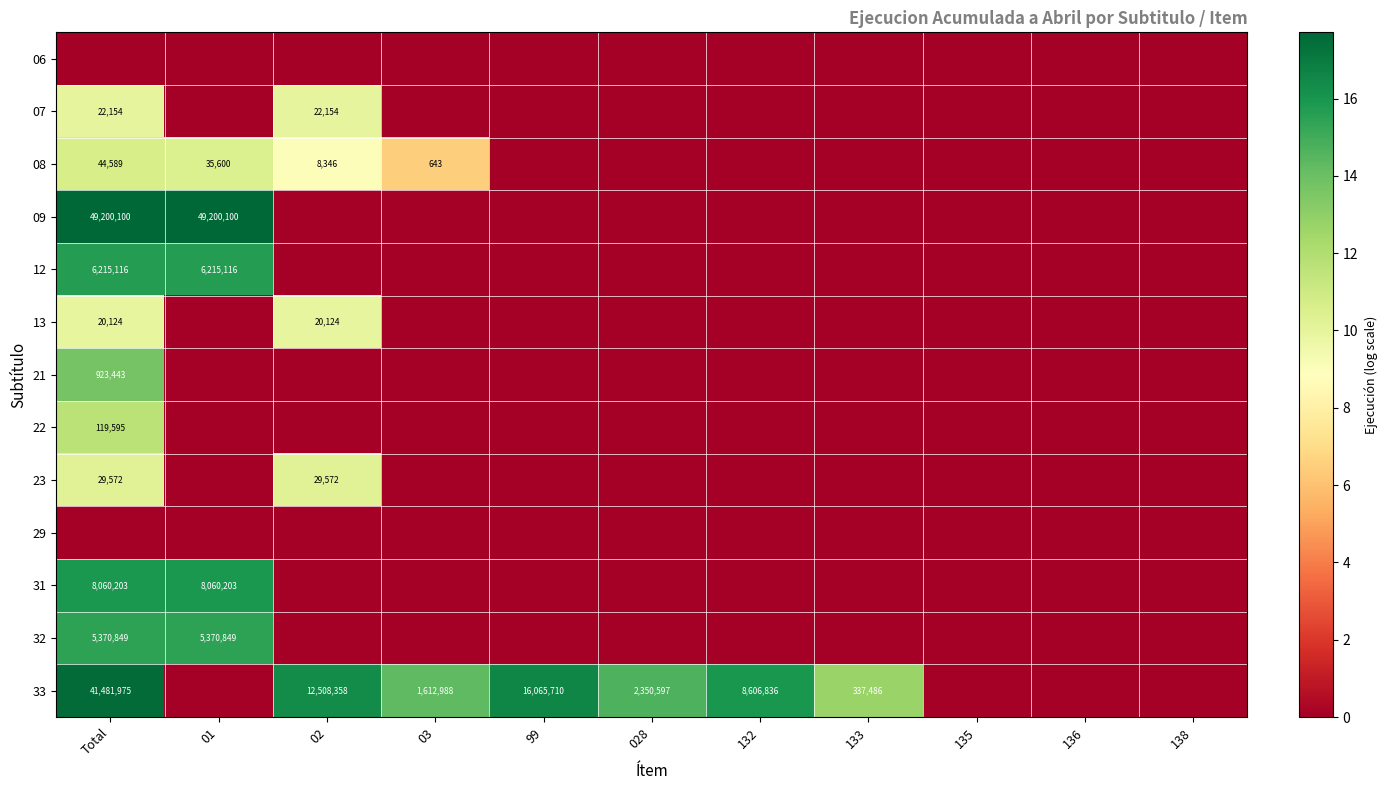

True or false: 32 has a value of 5370849 at Total.

True